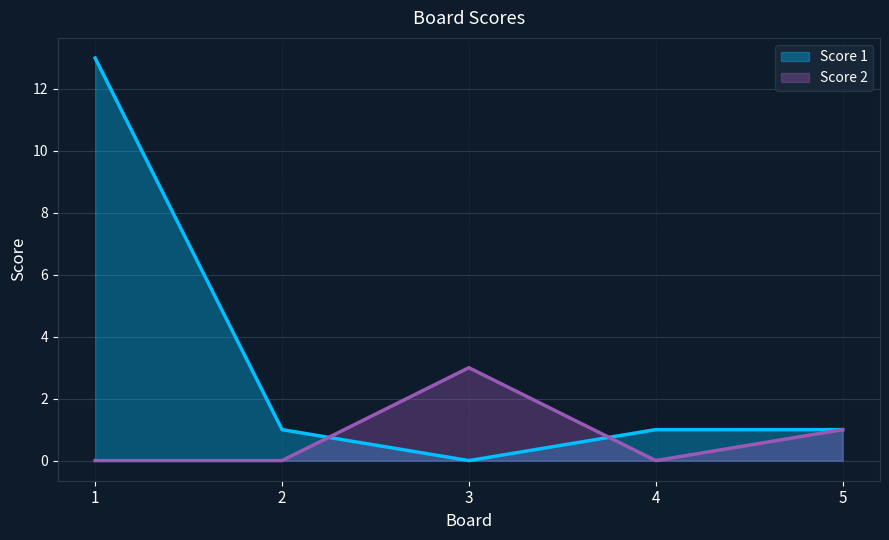

How many distinct data groups are displayed?

2